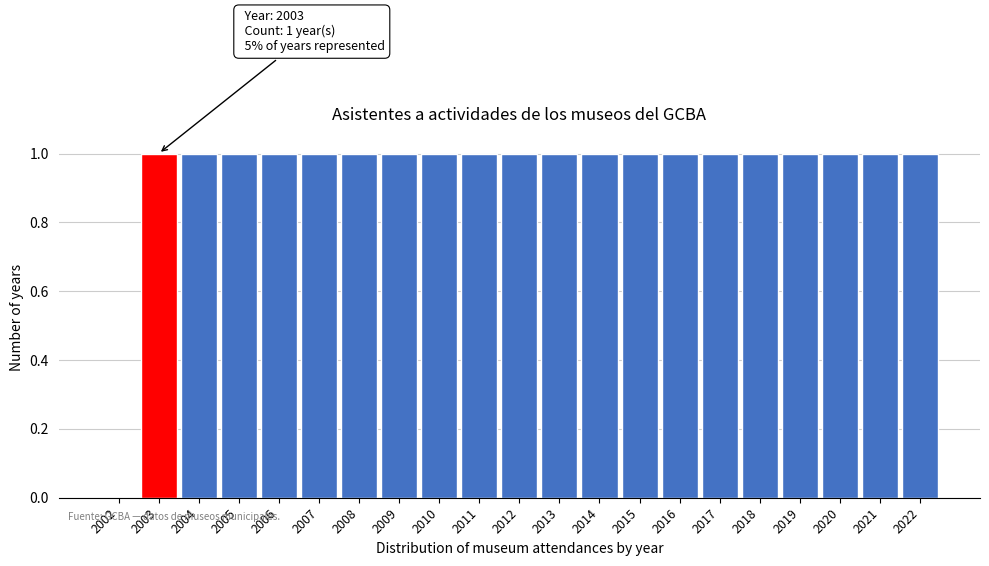

Reading left to right, extract all data points from this chart.

2002=0	2003=1	2004=1	2005=1	2006=1	2007=1	2008=1	2009=1	2010=1	2011=1	2012=1	2013=1	2014=1	2015=1	2016=1	2017=1	2018=1	2019=1	2020=1	2021=1	2022=1